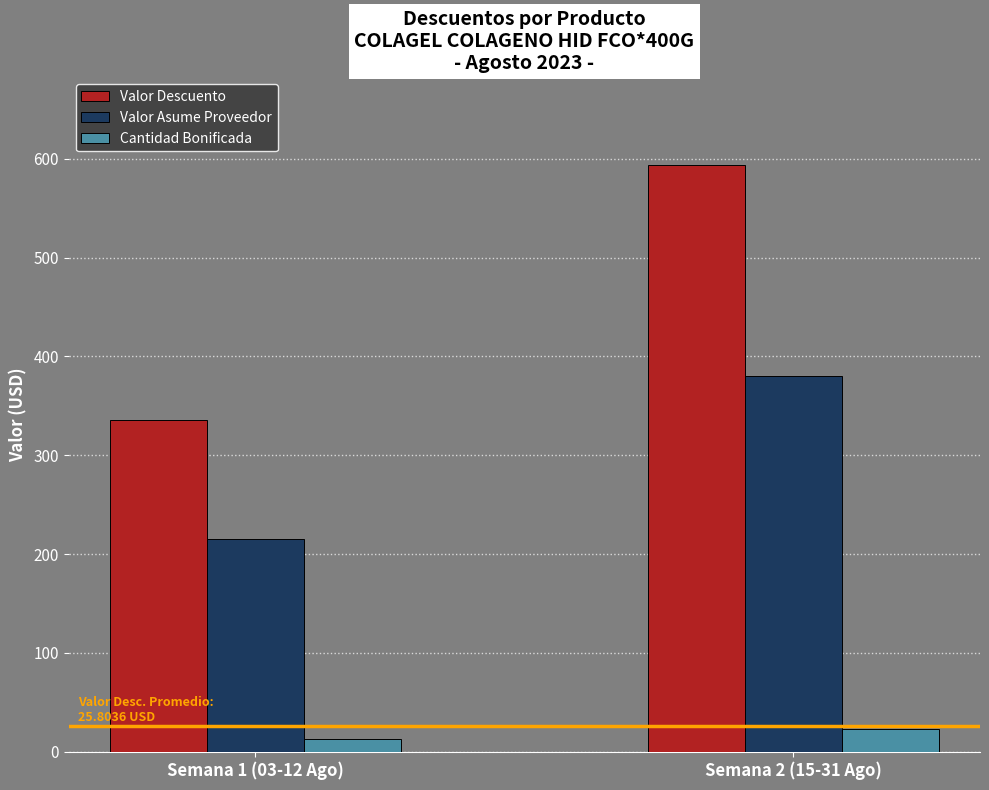

Which category has the highest value in the Cantidad Bonificada series?

Semana 2 (15-31 Ago)